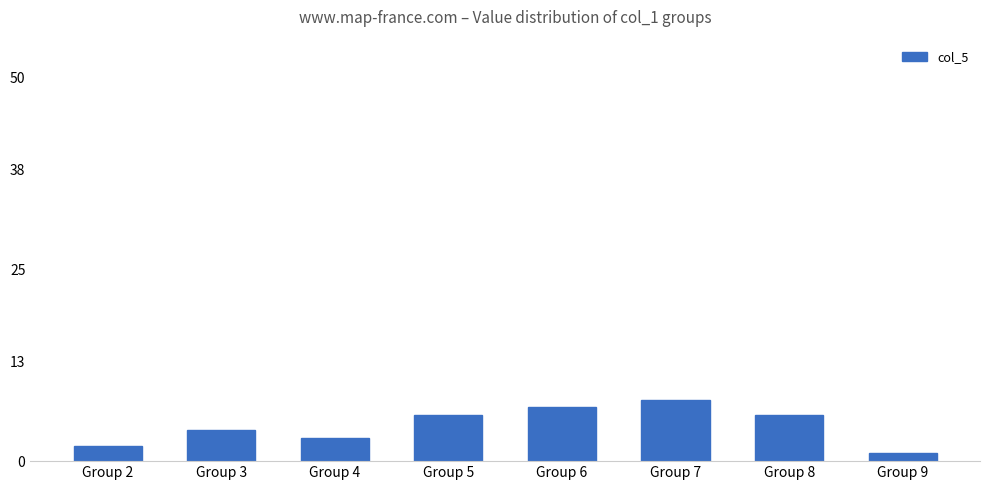

What is the value of the 6th bar from the left?

8